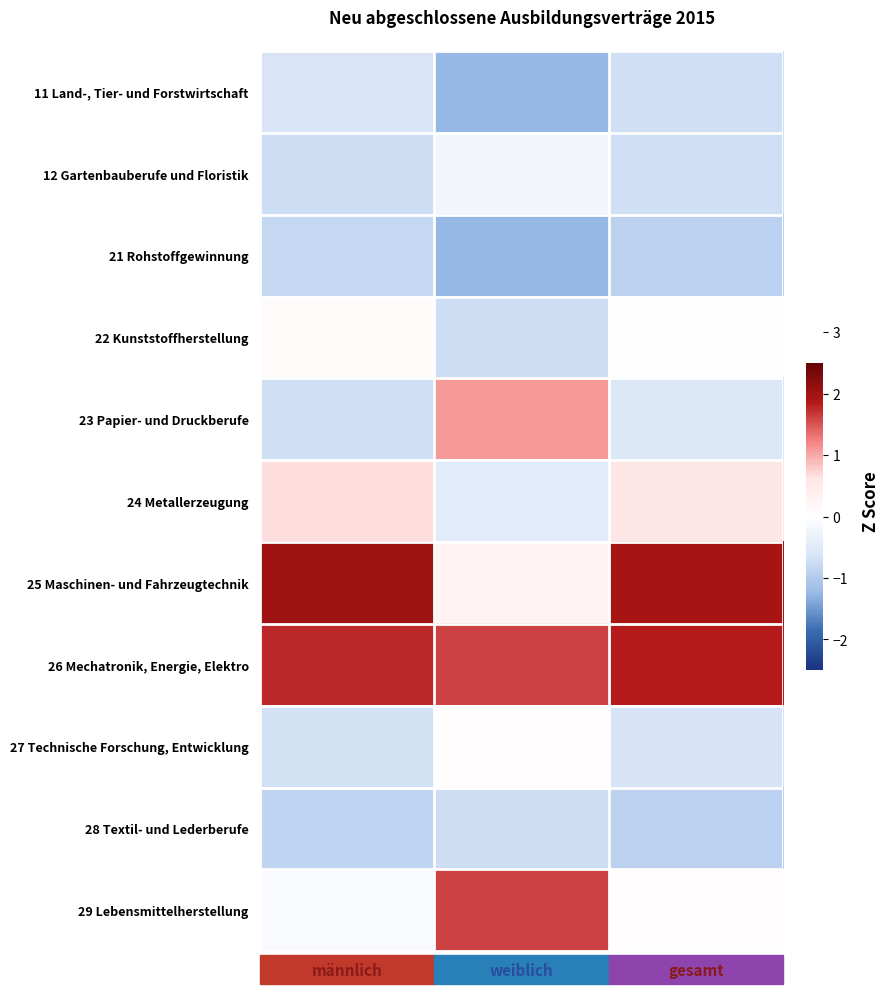

Which has a higher value, weiblich or gesamt?

gesamt